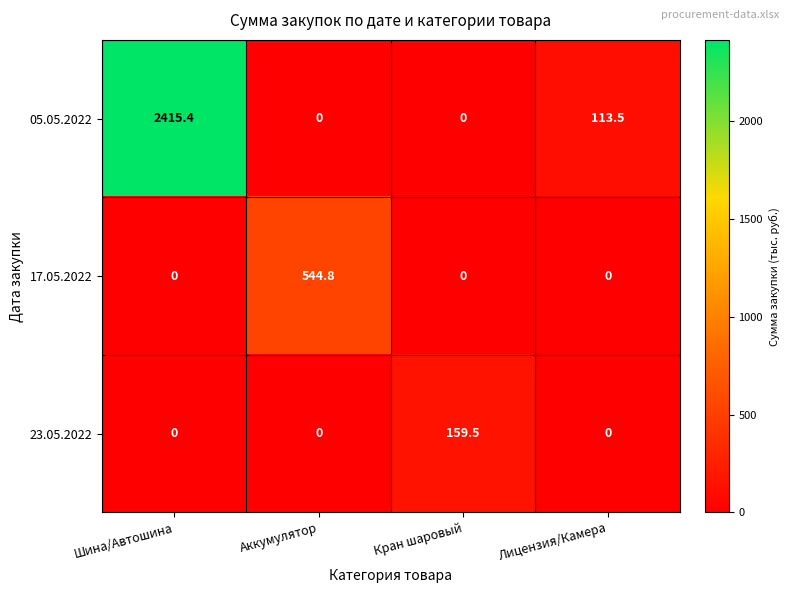

Which series has the largest range (max minus min)?

05.05.2022